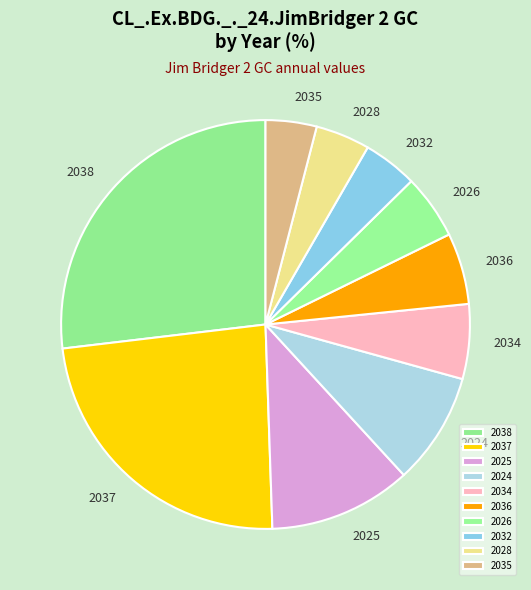

Does any single category account for the majority?

No